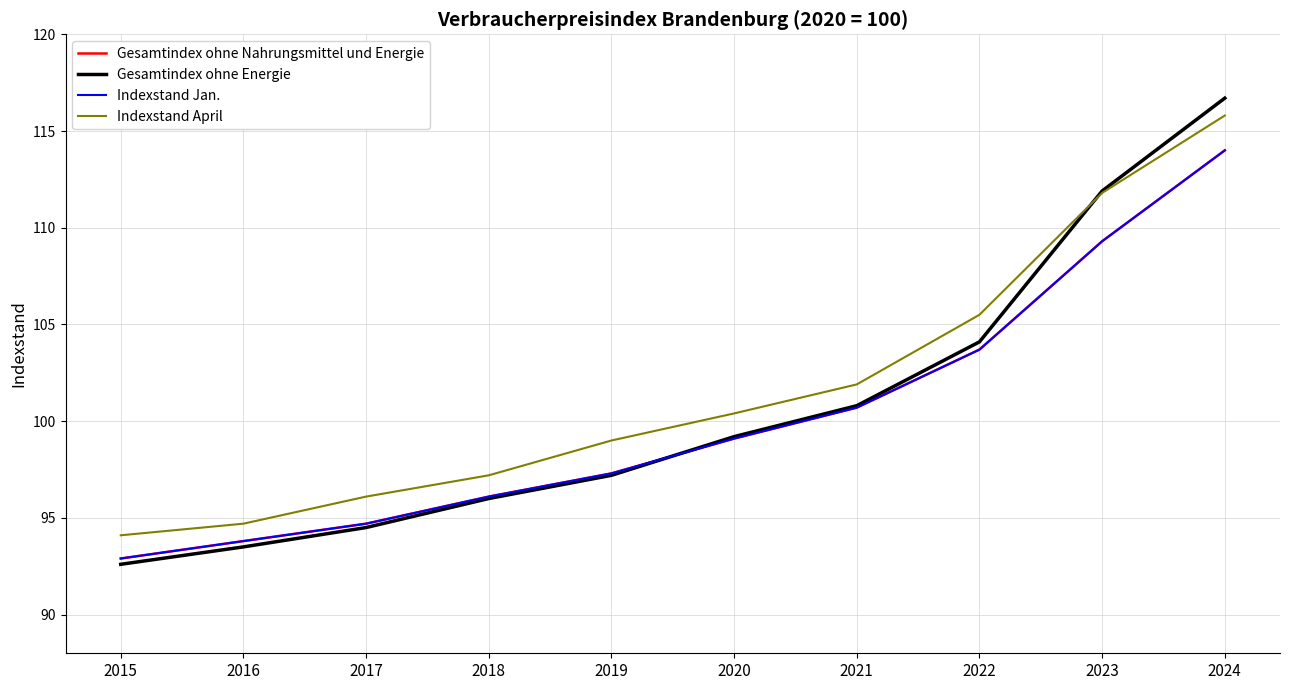

True or false: Gesamtindex ohne Energie and Indexstand Jan. cross at least once.

True